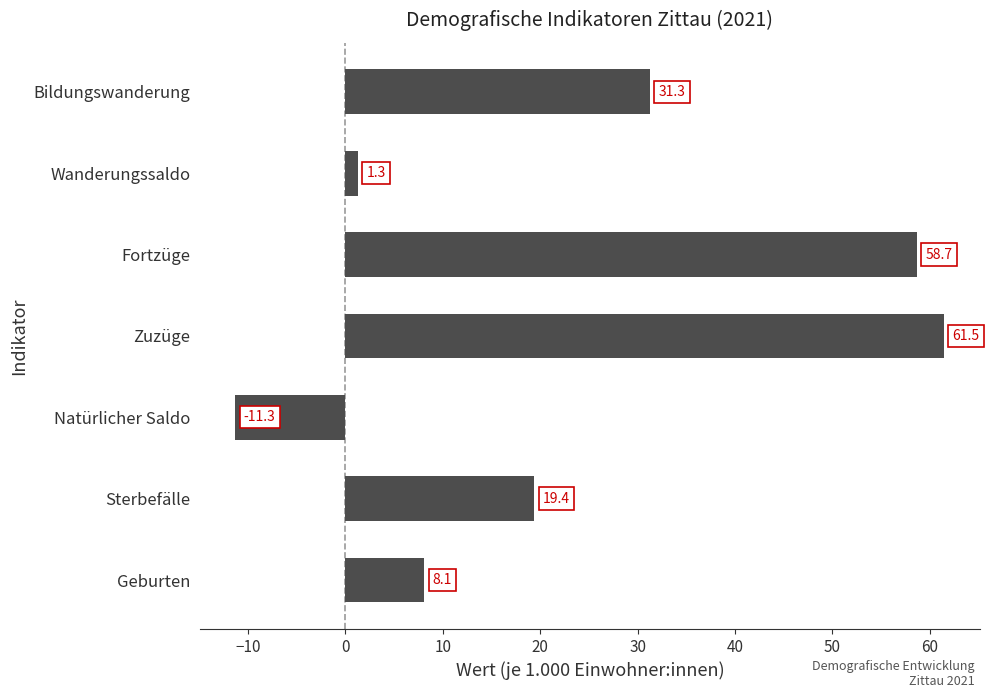

True or false: the data shows 58.7 at Fortzüge.

True